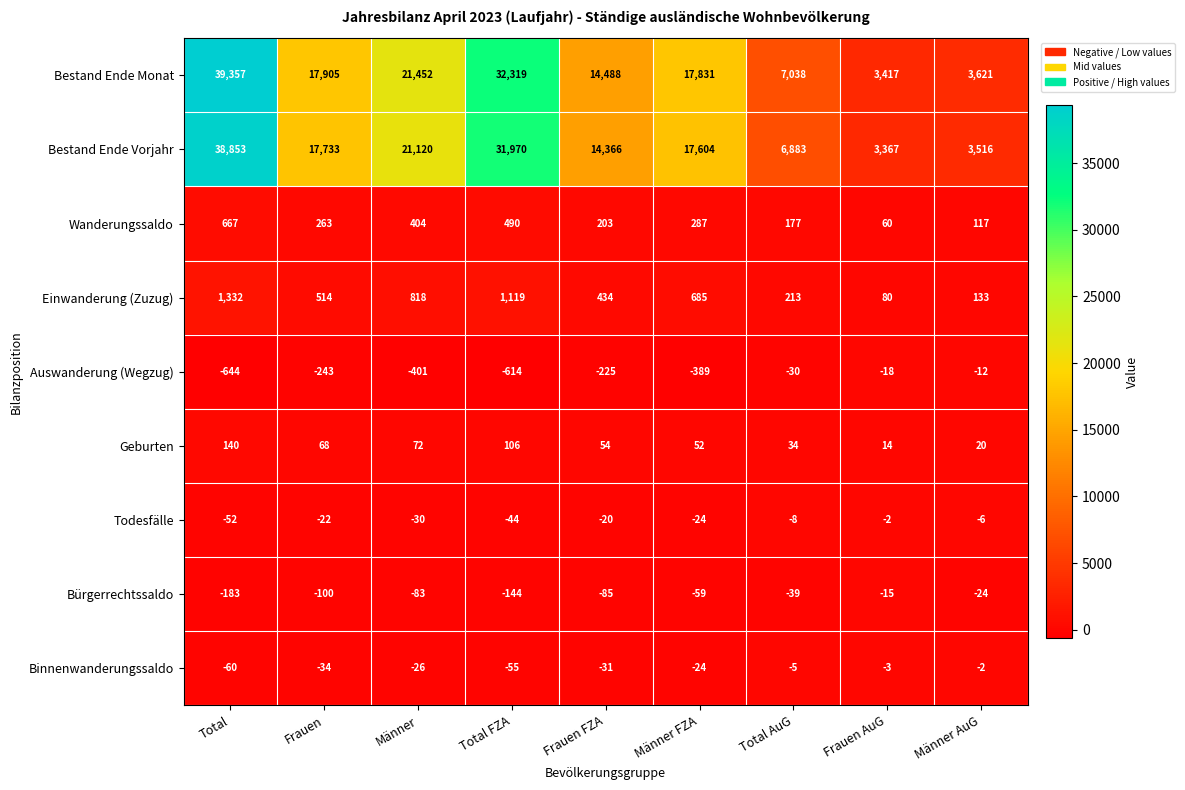

Which category has the lowest value in the Bürgerrechtssaldo series?

Total